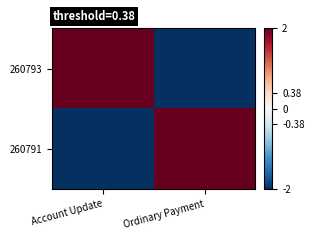

Between Account Update and Ordinary Payment, which series saw the biggest shift?

260793